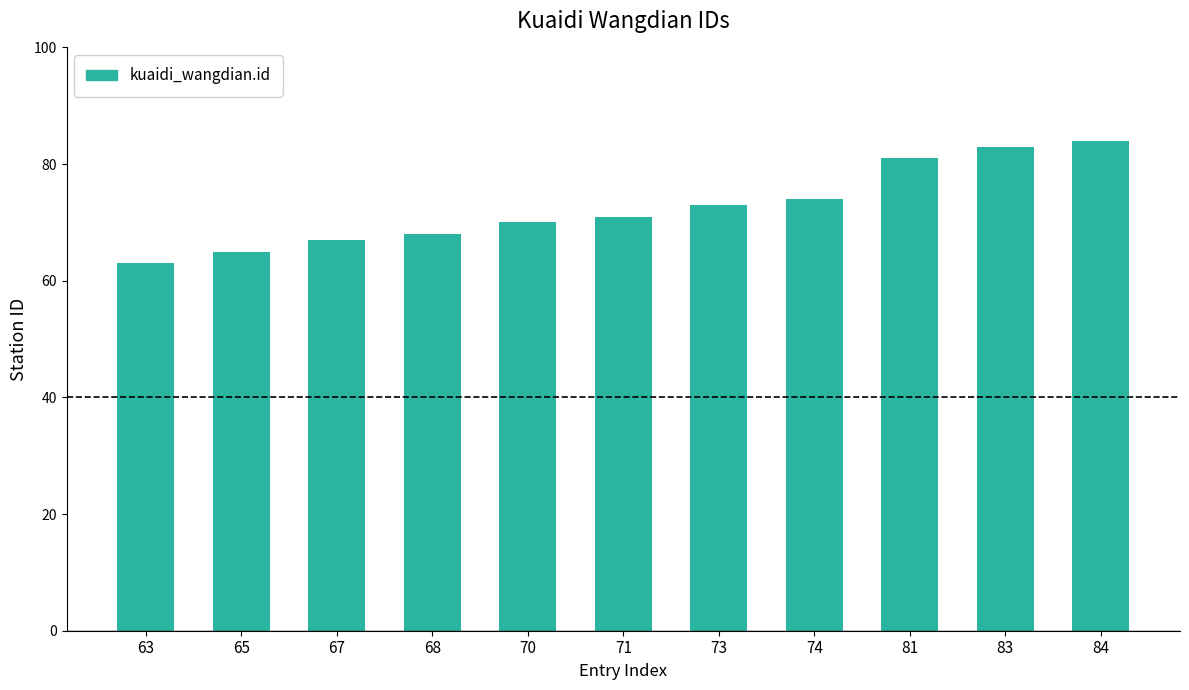

Is it true that the value at 68 is 98?

False